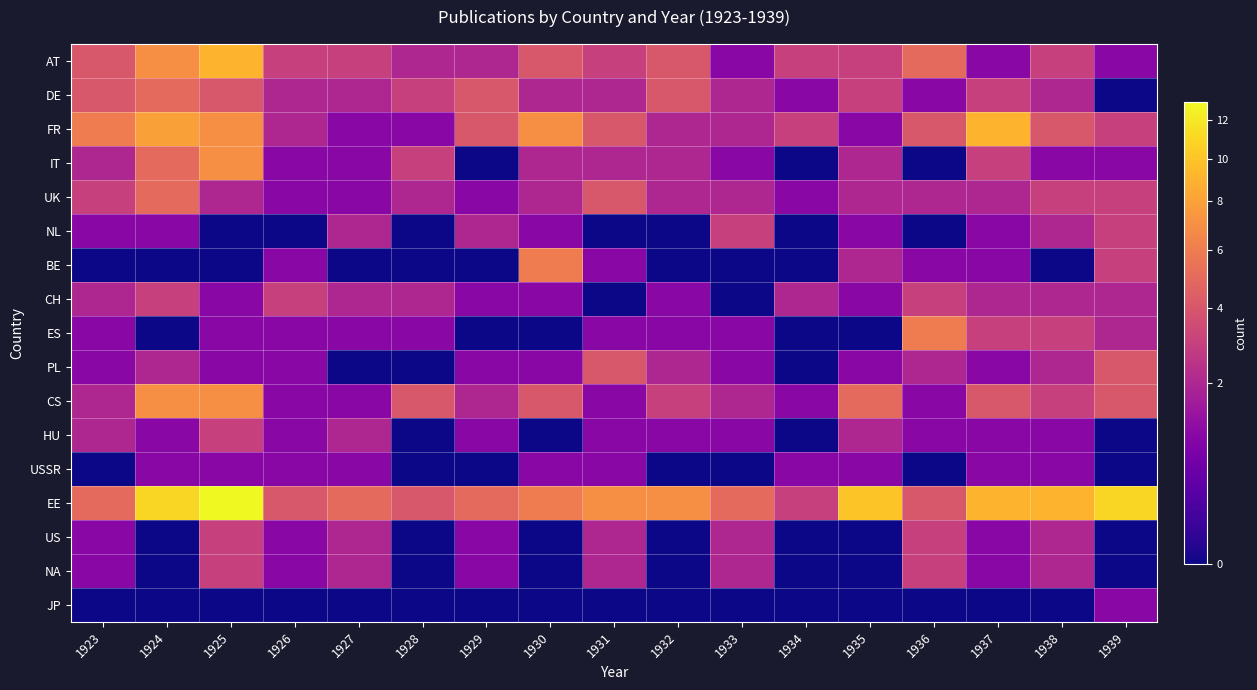

Which has a higher value, 1938 or 1926?

1938